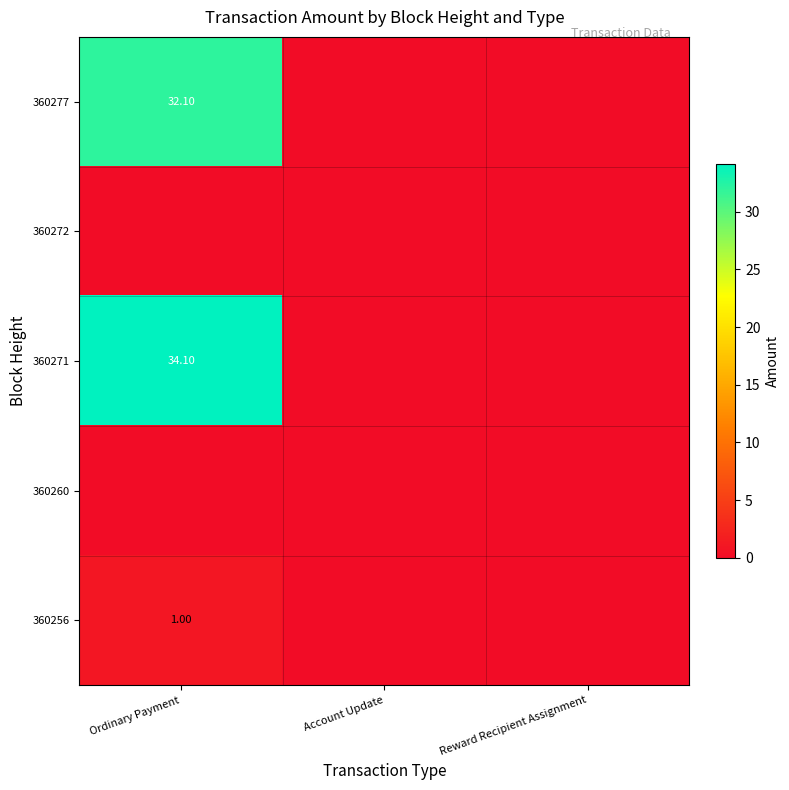

Rank the series by their maximum value, from lowest to highest.

360272, 360260, 360256, 360277, 360271